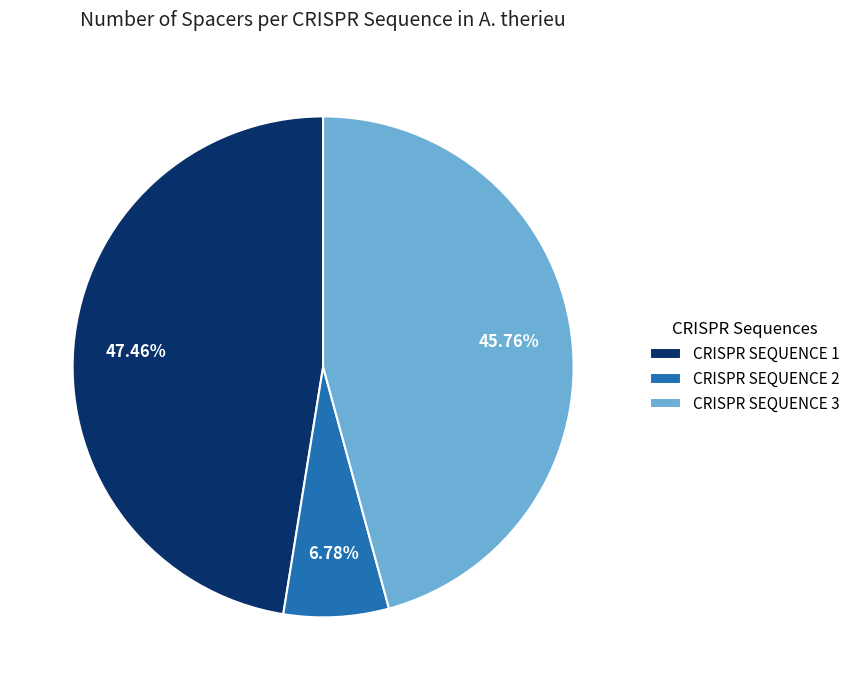

Rank the categories by value from highest to lowest.

CRISPR SEQUENCE 1, CRISPR SEQUENCE 3, CRISPR SEQUENCE 2